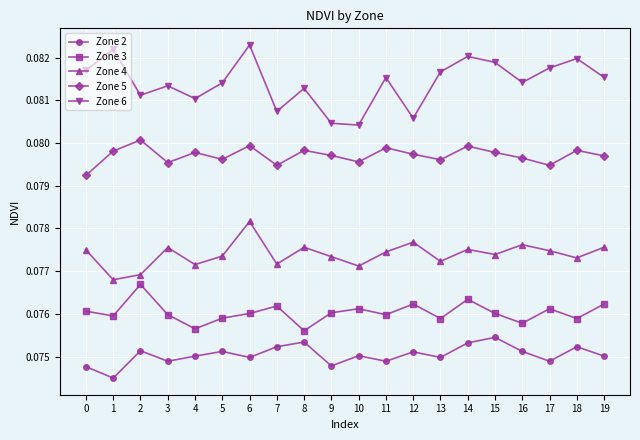

In Zone 4, how many points are higher than both neighbors (excluding endpoints)?

6